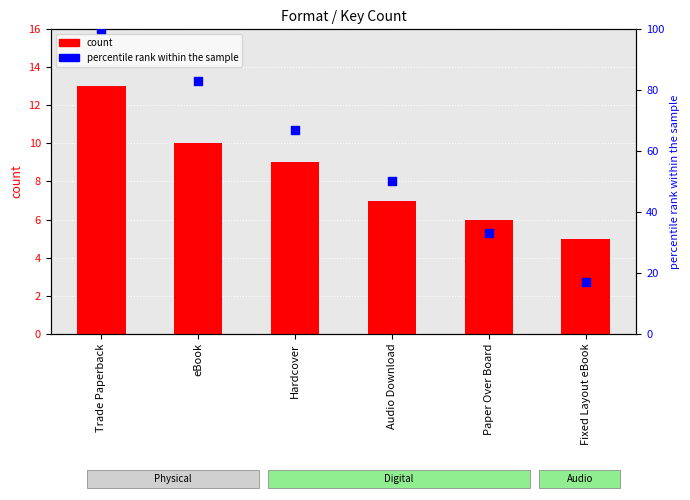

Which series has the widest spread of Y values?

percentile rank within the sample